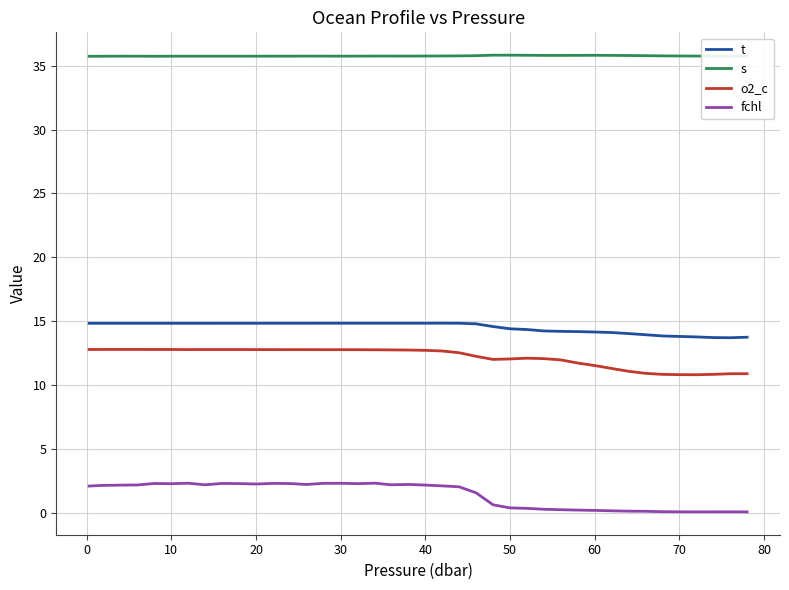

What is the difference between the maximum and minimum values in the o2_c series?

2.0